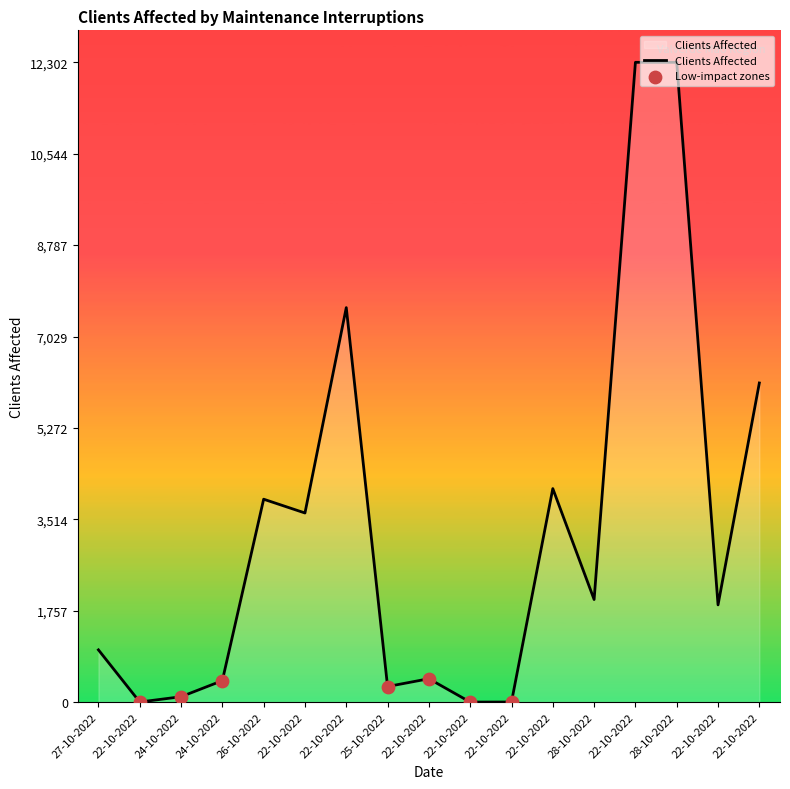

Between 22-10-2022 and 22-10-2022, which is larger?

22-10-2022